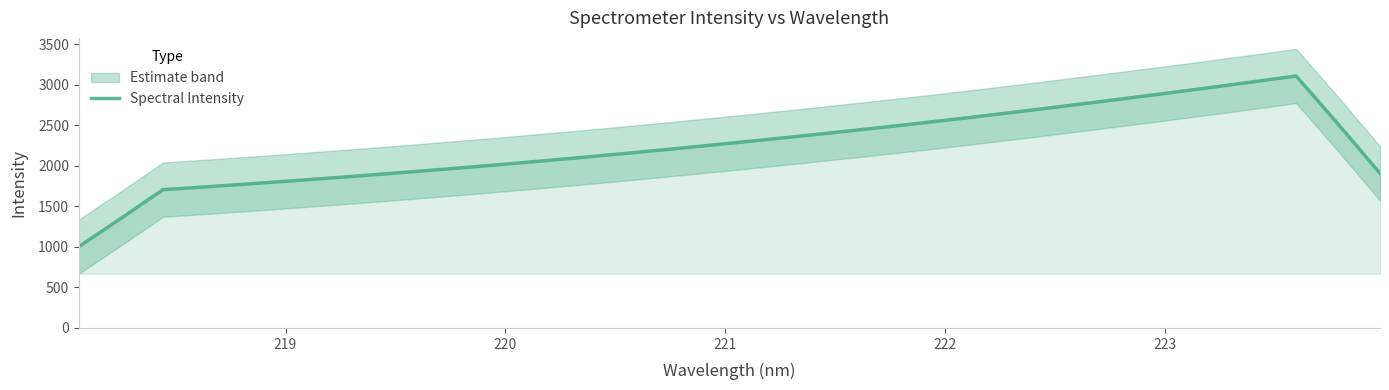

How many lines are shown in the chart?

1